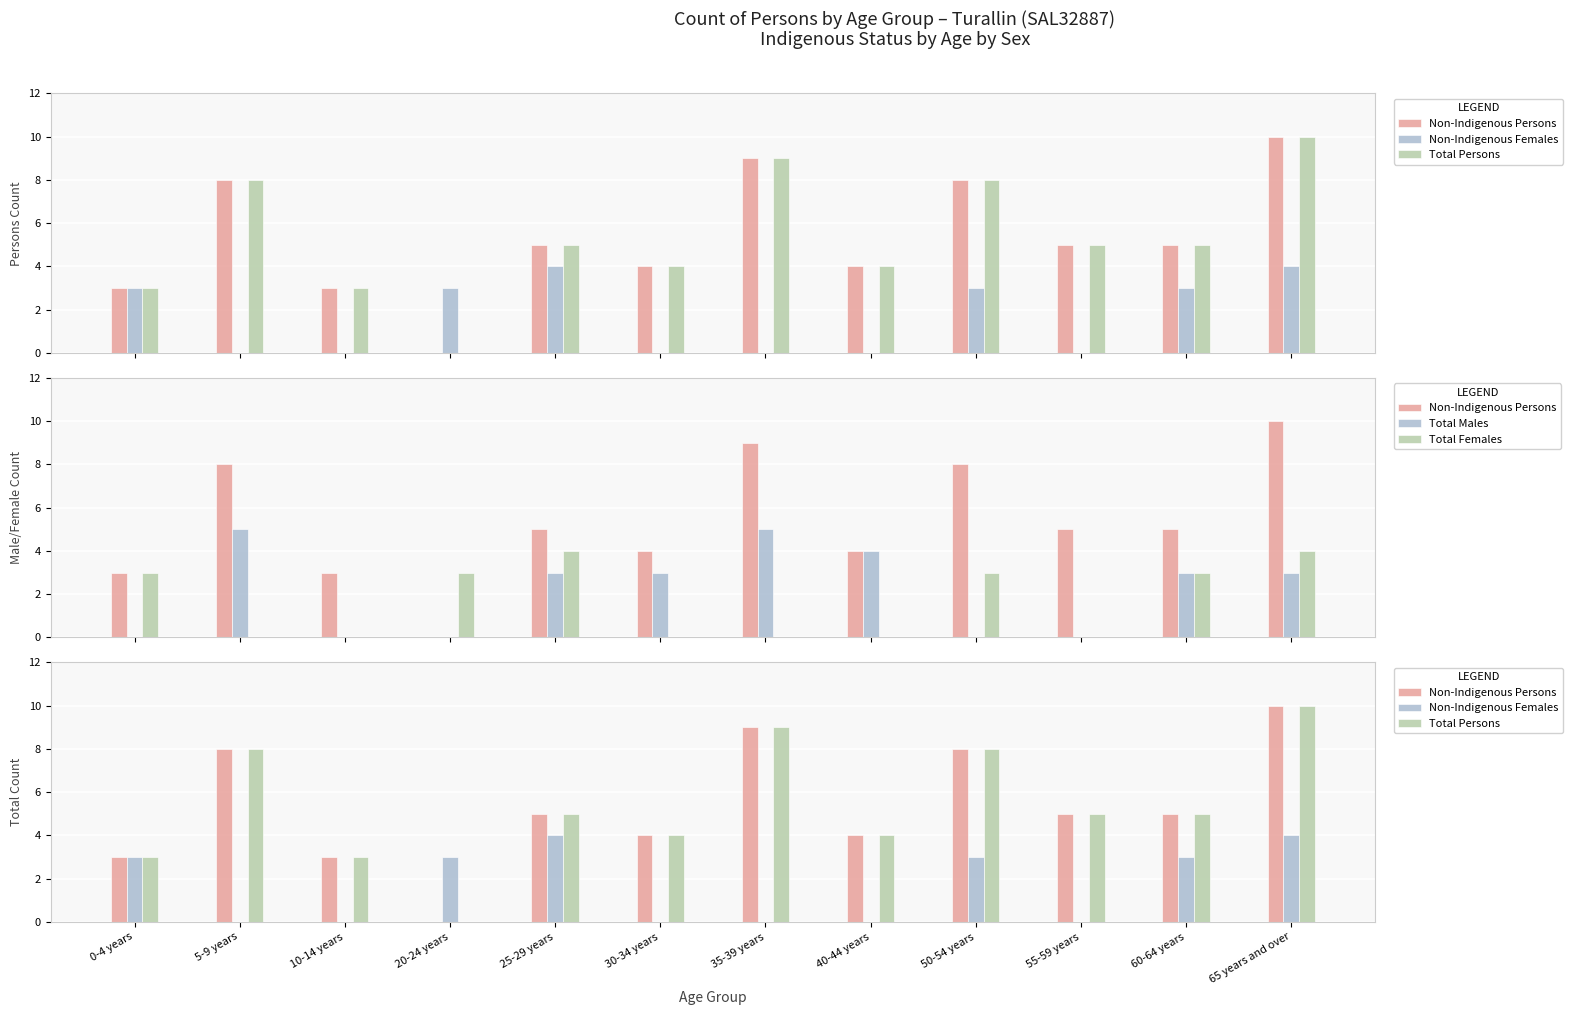

How many values in Total Persons are above zero?

11